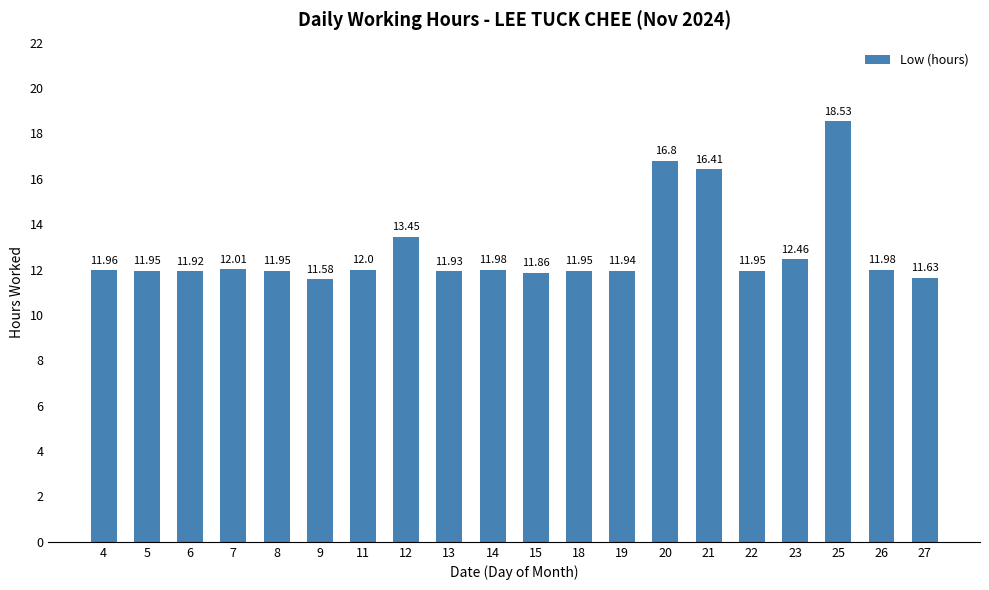

What is the change in value from 5 to 21?

+4.5